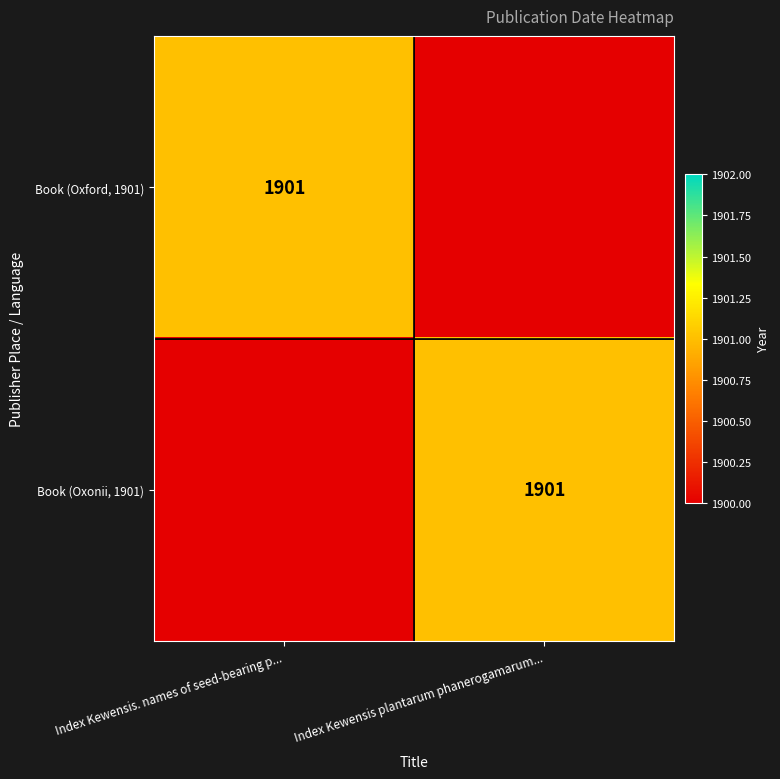

True or false: Book (Oxonii, 1901) has a value of 3137 at Index Kewensis plantarum phanerogamarum....

False